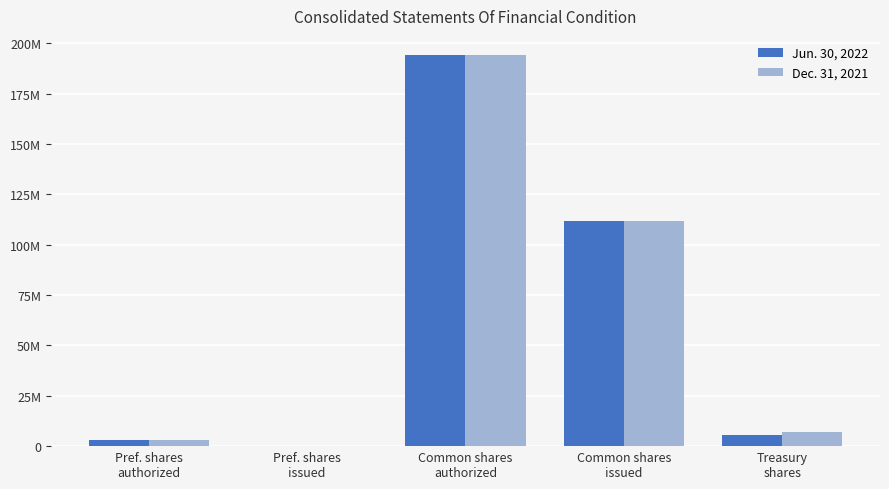

What are all the series names shown in the legend?

Jun. 30, 2022, Dec. 31, 2021